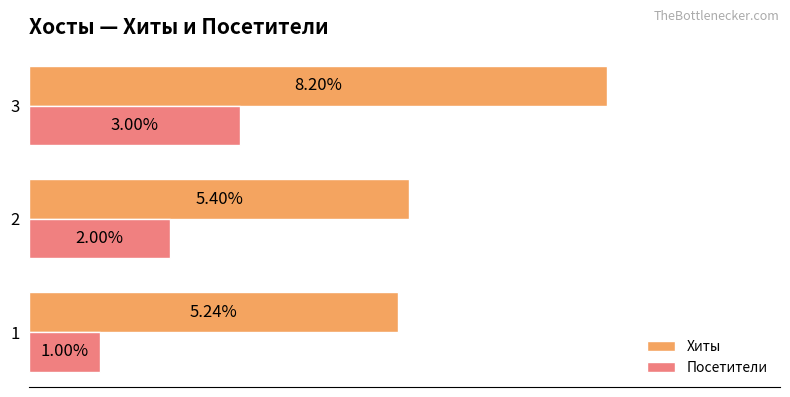

Is the value of Хиты at 2 greater than the value of Посетители at 3?

Yes